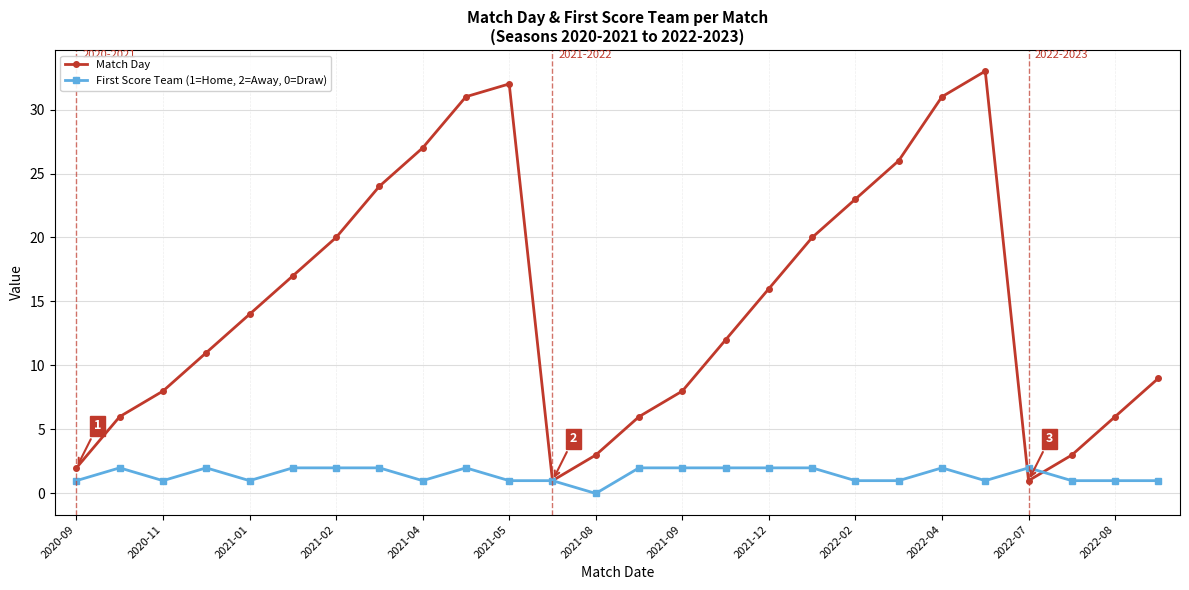

Rank the series by their maximum value, from highest to lowest.

Match Day, First Score Team (1=Home, 2=Away, 0=Draw)